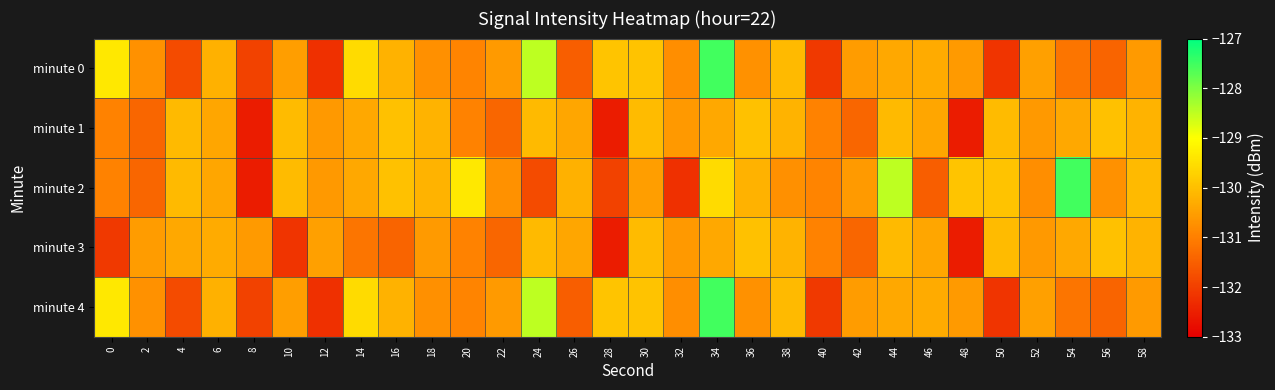

Reading left to right, extract all data points from this chart.

minute 0: 0=-129.4	2=-130.7	4=-131.8	6=-130.2	8=-132.0	10=-130.5	12=-132.2	14=-129.6	16=-130.2	18=-130.7	20=-130.9	22=-130.6	24=-128.5	26=-131.5	28=-129.9	30=-129.9	32=-130.8	34=-127.5	36=-130.7	38=-130.1	40=-132.1	42=-130.6	44=-130.4	46=-130.3	48=-130.6	50=-132.2	52=-130.5	54=-131.2	56=-131.4	58=-130.6
minute 1: 0=-131.0	2=-131.4	4=-130.1	6=-130.4	8=-132.6	10=-130.1	12=-130.6	14=-130.4	16=-130.0	18=-130.2	20=-131.0	22=-131.4	24=-130.1	26=-130.4	28=-132.6	30=-130.1	32=-130.6	34=-130.4	36=-130.0	38=-130.2	40=-131.0	42=-131.4	44=-130.1	46=-130.4	48=-132.6	50=-130.1	52=-130.6	54=-130.4	56=-130.0	58=-130.2
minute 2: 0=-131.0	2=-131.4	4=-130.1	6=-130.4	8=-132.6	10=-130.1	12=-130.6	14=-130.4	16=-130.0	18=-130.2	20=-129.4	22=-130.7	24=-131.8	26=-130.2	28=-132.0	30=-130.5	32=-132.2	34=-129.6	36=-130.2	38=-130.7	40=-130.9	42=-130.6	44=-128.5	46=-131.5	48=-129.9	50=-129.9	52=-130.8	54=-127.5	56=-130.7	58=-130.1
minute 3: 0=-132.1	2=-130.6	4=-130.4	6=-130.3	8=-130.6	10=-132.2	12=-130.5	14=-131.2	16=-131.4	18=-130.6	20=-131.0	22=-131.4	24=-130.1	26=-130.4	28=-132.6	30=-130.1	32=-130.6	34=-130.4	36=-130.0	38=-130.2	40=-131.0	42=-131.4	44=-130.1	46=-130.4	48=-132.6	50=-130.1	52=-130.6	54=-130.4	56=-130.0	58=-130.2
minute 4: 0=-129.4	2=-130.7	4=-131.8	6=-130.2	8=-132.0	10=-130.5	12=-132.2	14=-129.6	16=-130.2	18=-130.7	20=-130.9	22=-130.6	24=-128.5	26=-131.5	28=-129.9	30=-129.9	32=-130.8	34=-127.5	36=-130.7	38=-130.1	40=-132.1	42=-130.6	44=-130.4	46=-130.3	48=-130.6	50=-132.2	52=-130.5	54=-131.2	56=-131.4	58=-130.6